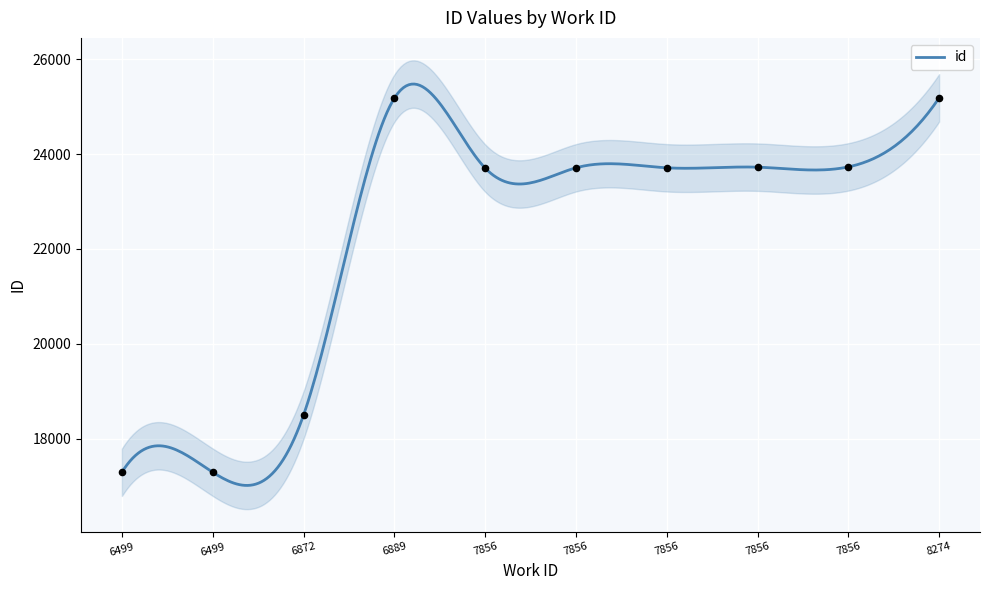

Which has a higher value, 7856 or 7856?

7856